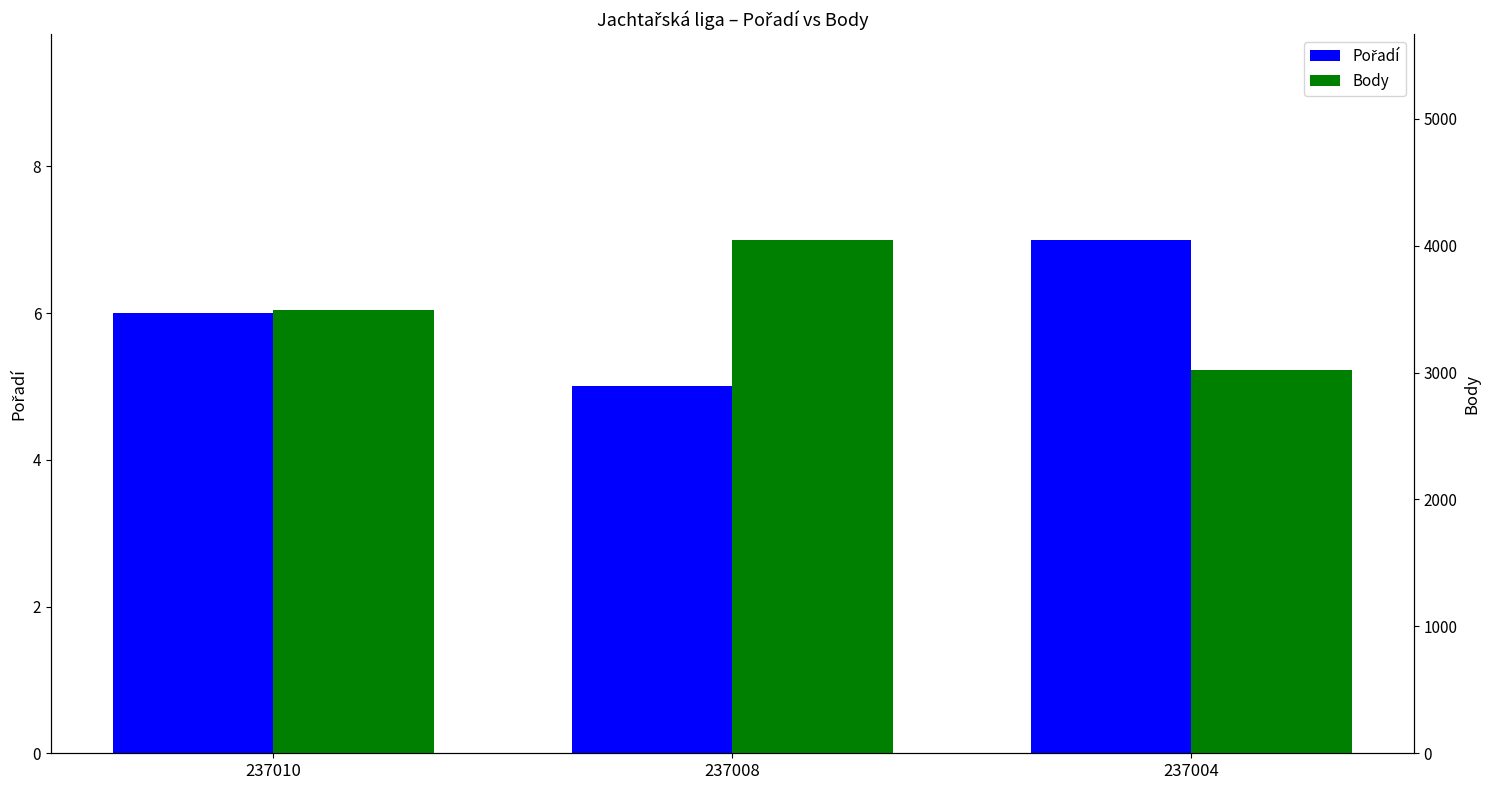

List the series in order of their overall mean, lowest first.

Pořadí, Body